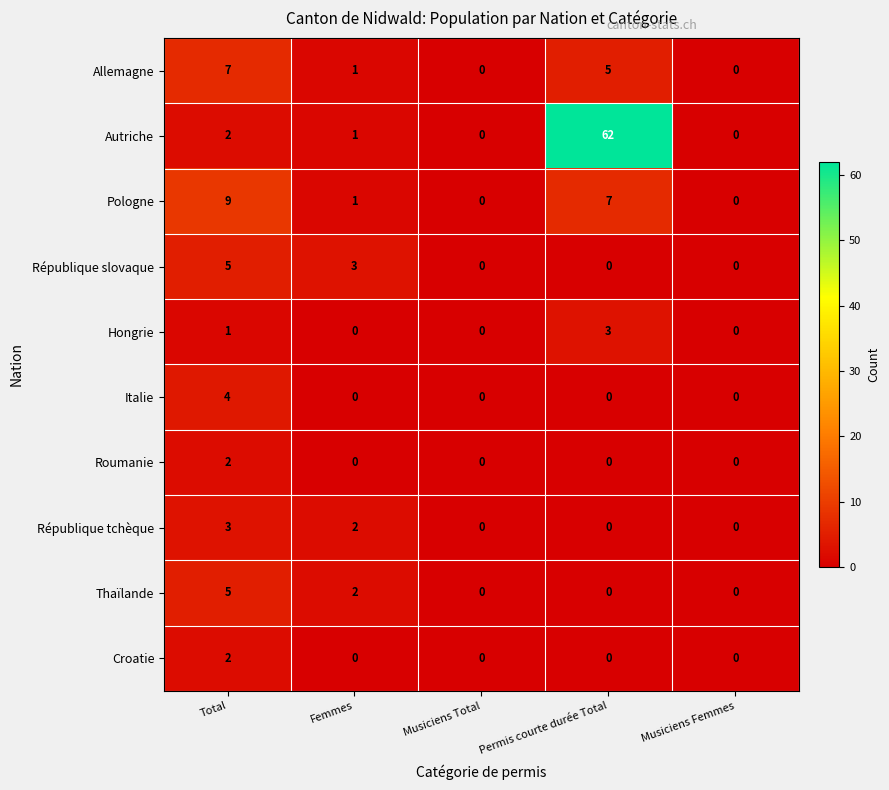

What is the greatest value displayed?

62